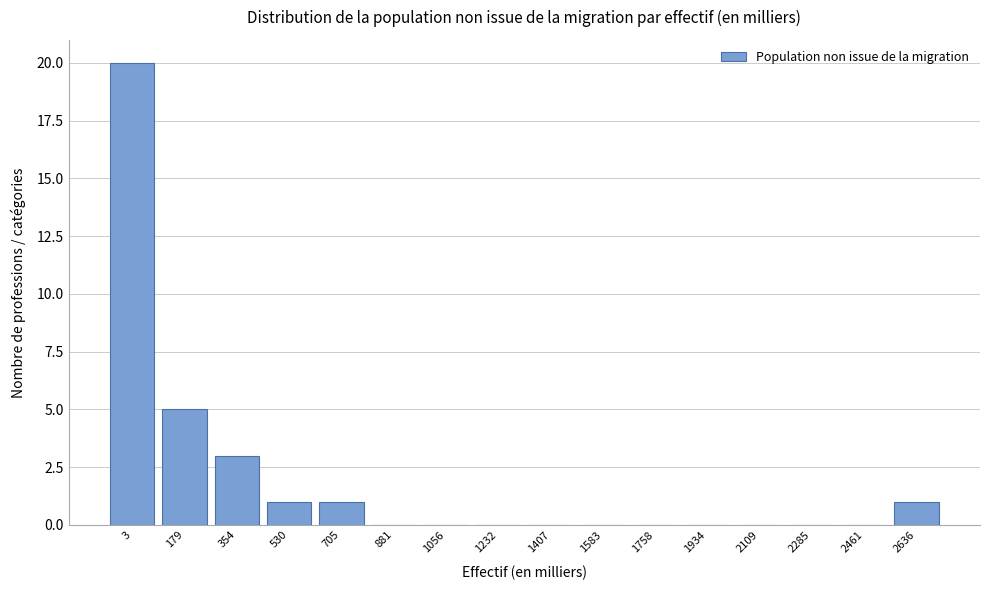

Reading right to left, what are all the values shown in this chart?

2636=1	2461=0	2285=0	2109=0	1934=0	1758=0	1583=0	1407=0	1232=0	1056=0	881=0	705=1	530=1	354=3	179=5	3=20